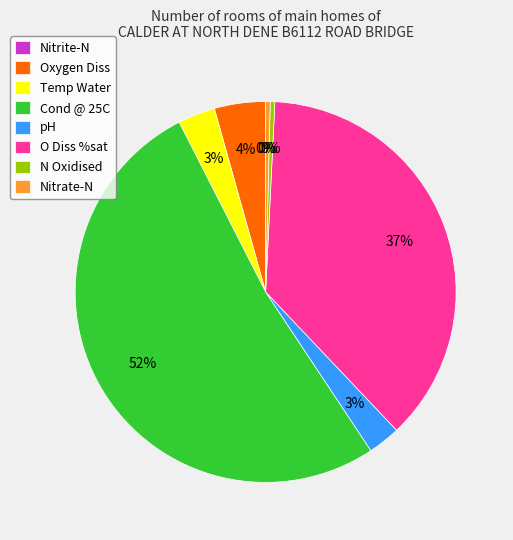

Which slice is the largest?

Cond @ 25C